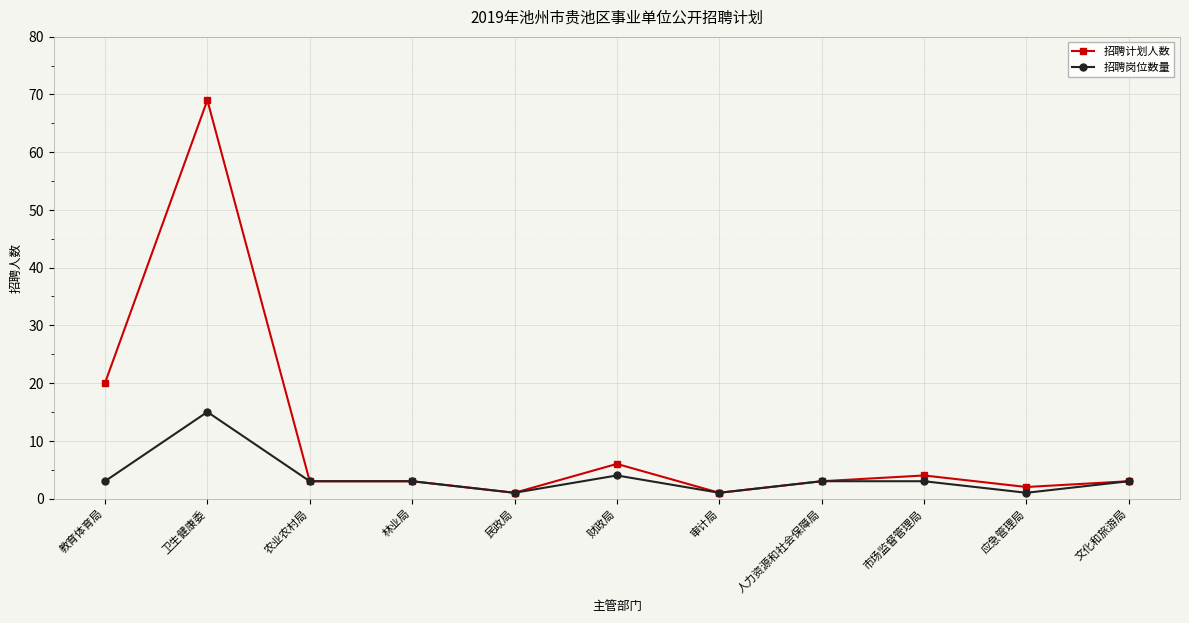

How many lines are shown in the chart?

2